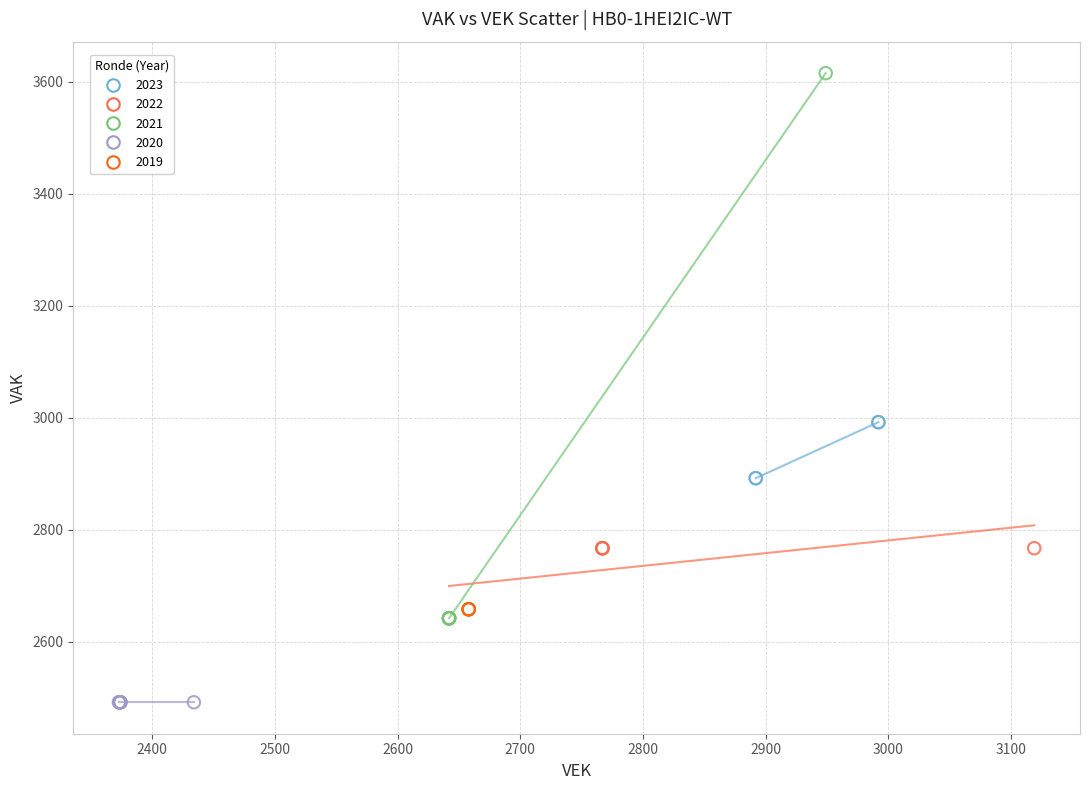

Which series reaches the maximum Y coordinate?

2021